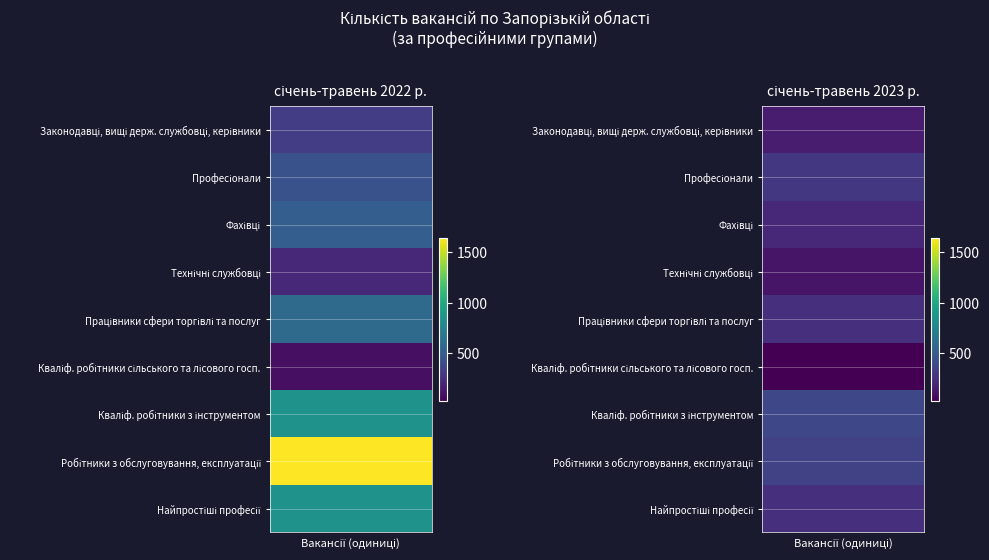

The value of Кваліф. робітники сільського та лісового госп. at 1 is 27. True or false?

True